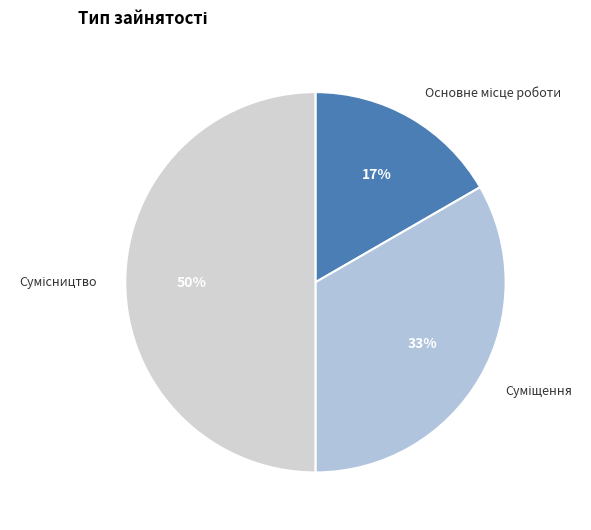

To the nearest percent, what is the difference between the largest and smallest slice percentages?

33%